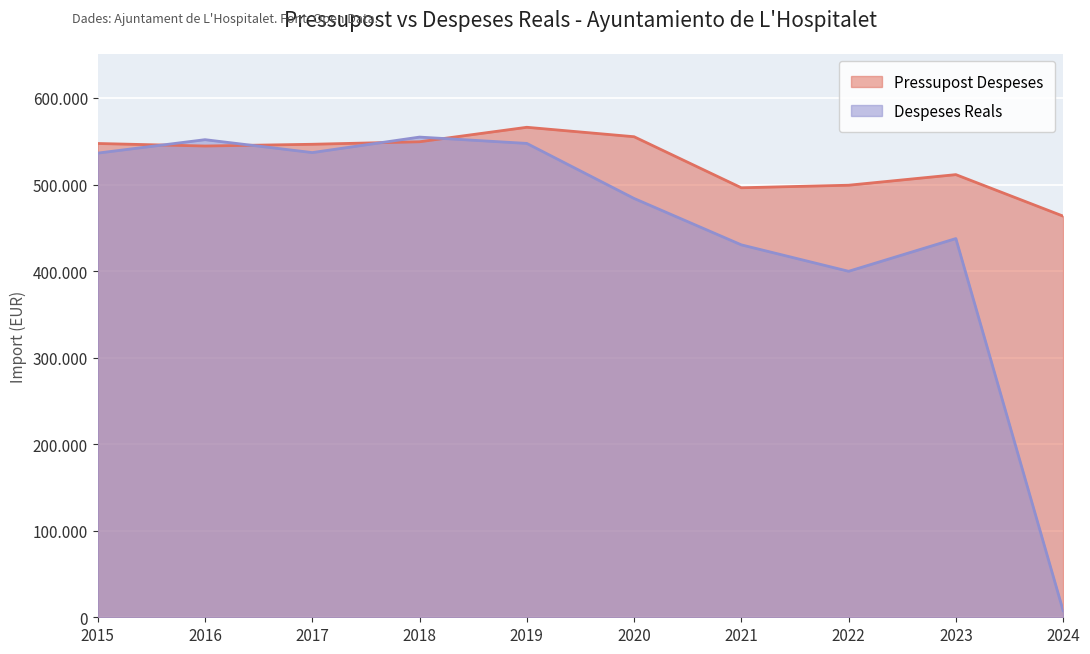

Between 2020 and 2022, which is larger?

2020